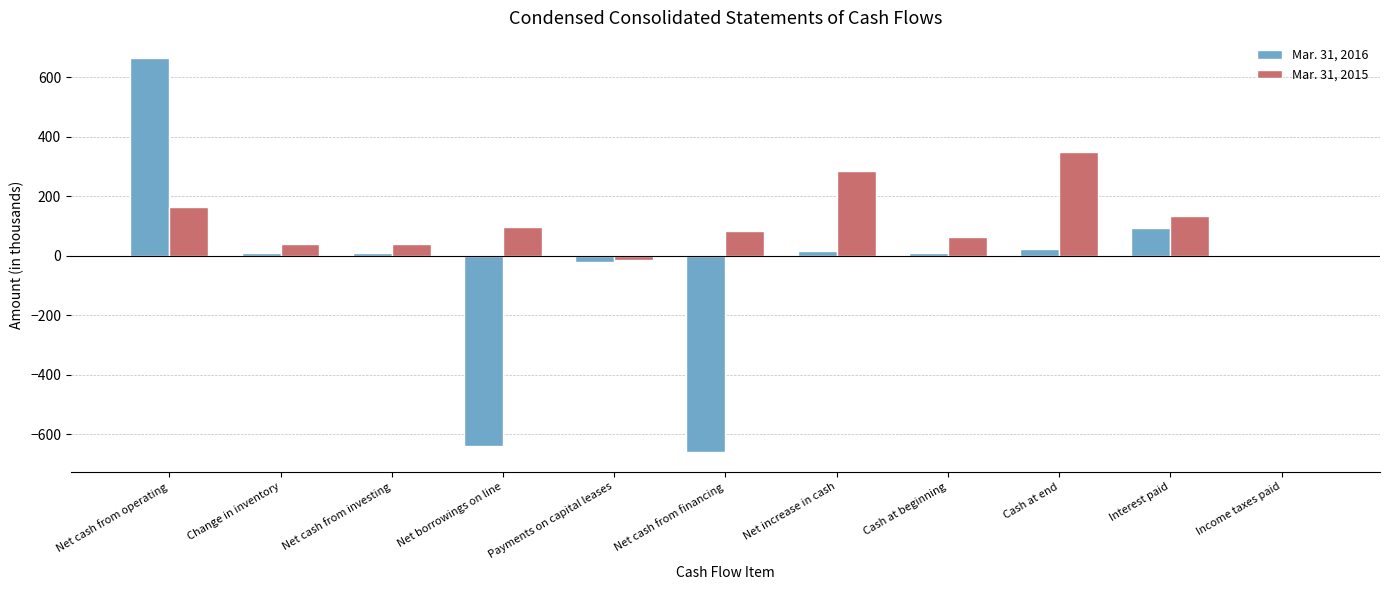

What value does the Mar. 31, 2015 series have at Net cash from operating, to the nearest 10?

160